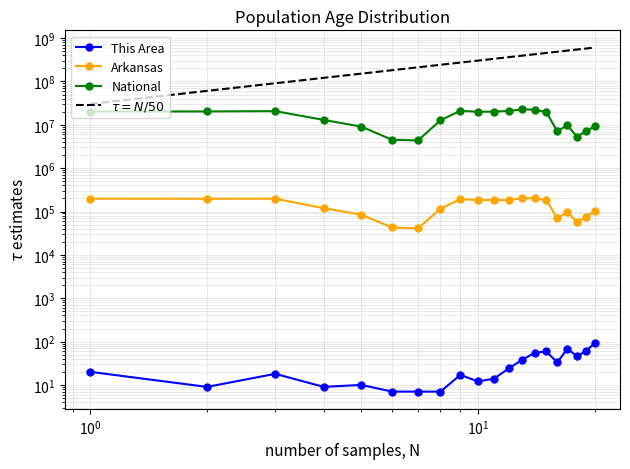

Which series has the widest spread of values?

National